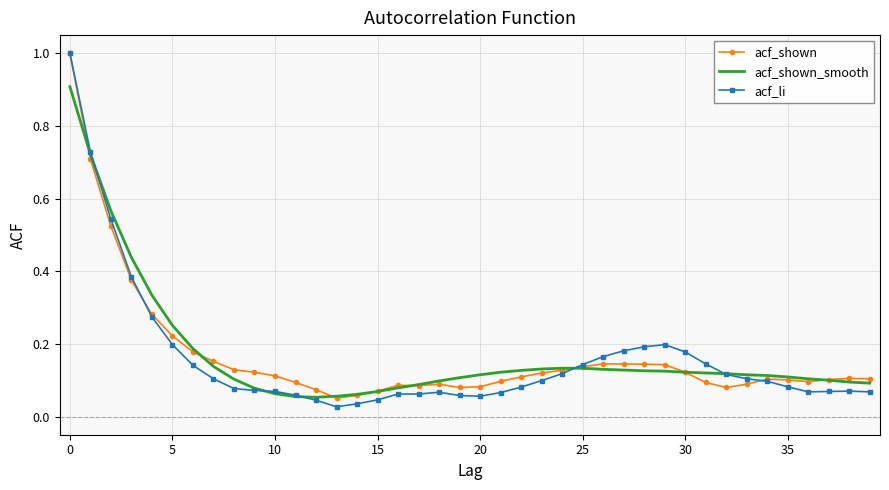

Which series has the largest range (max minus min)?

acf_li